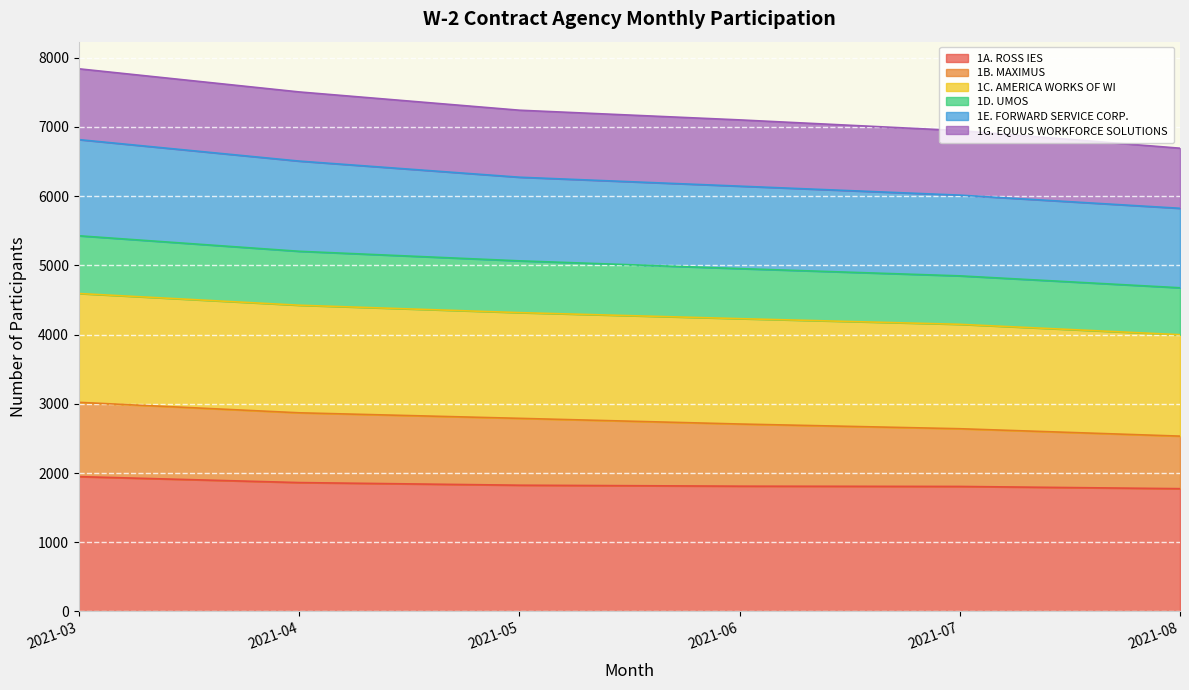

True or false: 1A. ROSS IES has a value of 1774 at 2021-08.

True